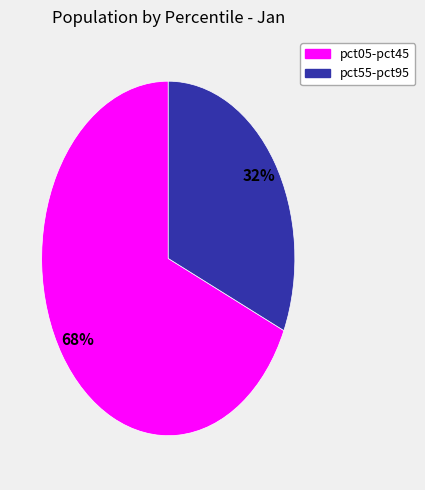

Is there any slice that represents more than half of the pie?

Yes